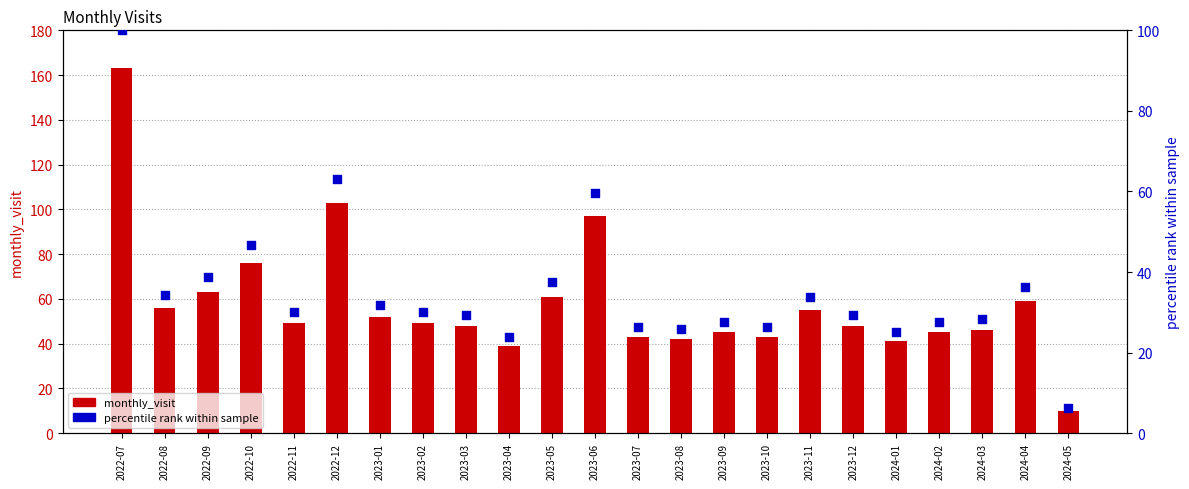

Which series has the widest spread of Y values?

monthly_visit